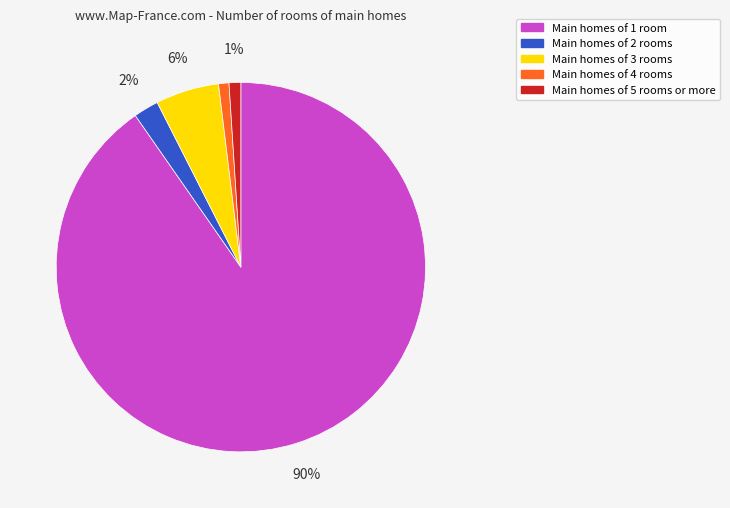

Does any single category account for the majority?

Yes